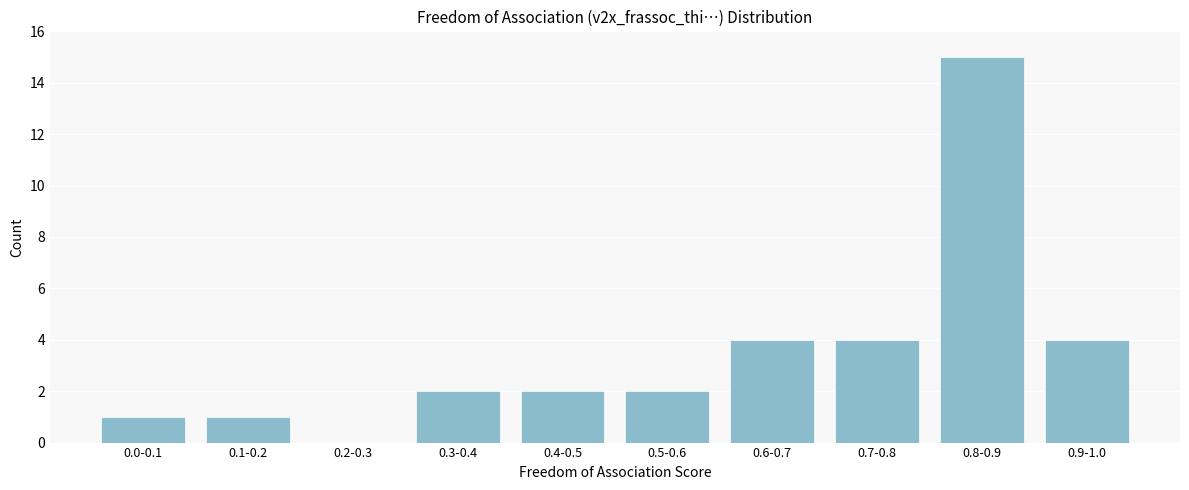

Reading right to left, extract all data points from this chart.

0.9-1.0=4	0.8-0.9=15	0.7-0.8=4	0.6-0.7=4	0.5-0.6=2	0.4-0.5=2	0.3-0.4=2	0.2-0.3=0	0.1-0.2=1	0.0-0.1=1